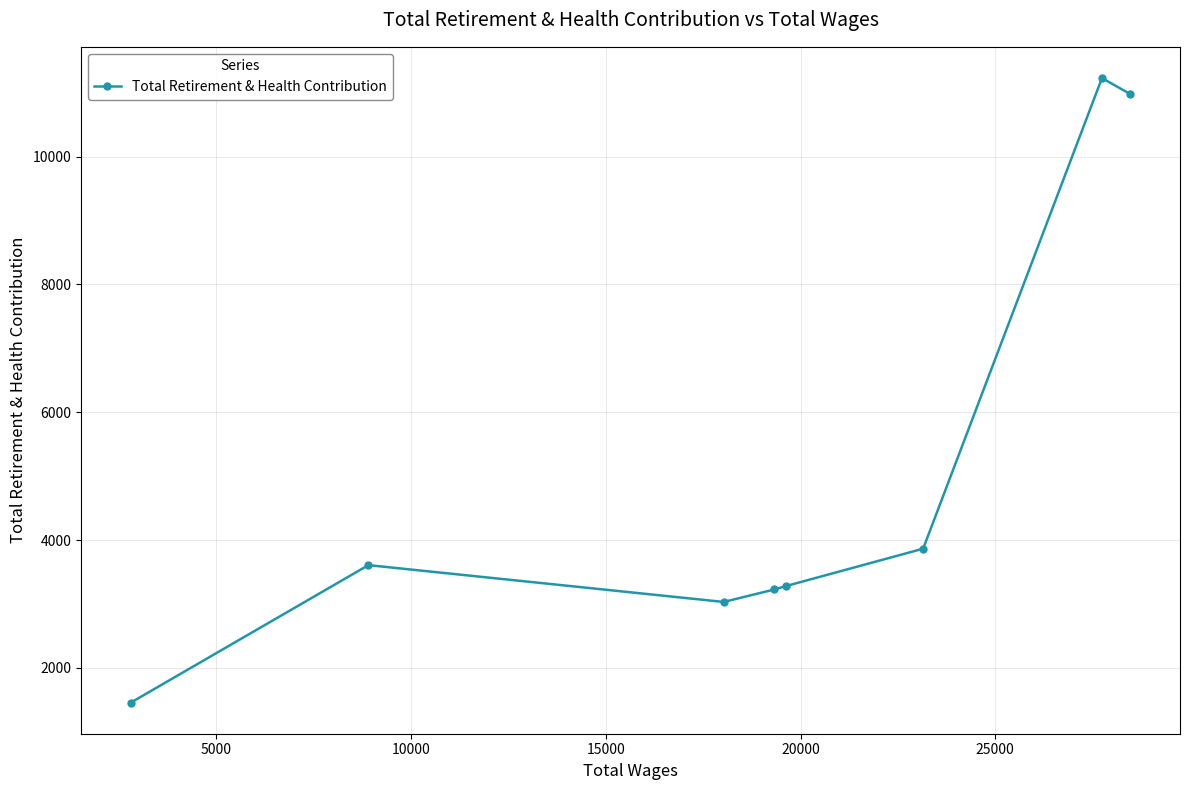

True or false: the data has more than 2 interior local peaks.

False